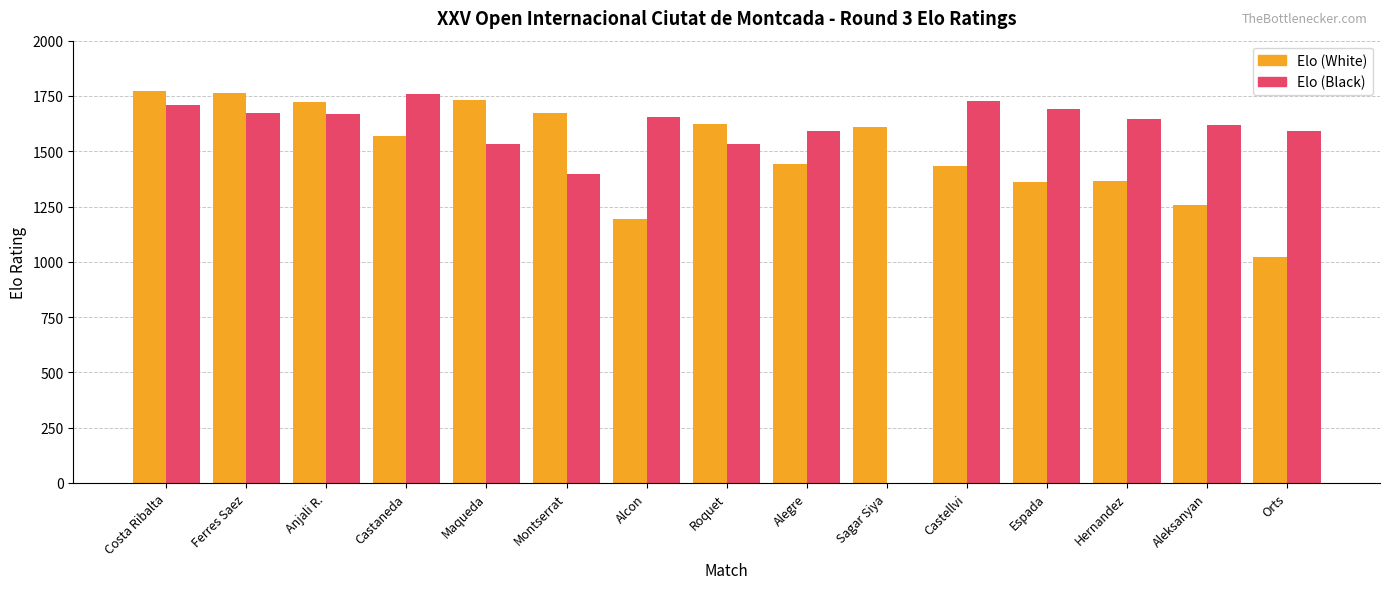

The Elo (White) series shows 1367 at Hernandez. True or false?

True